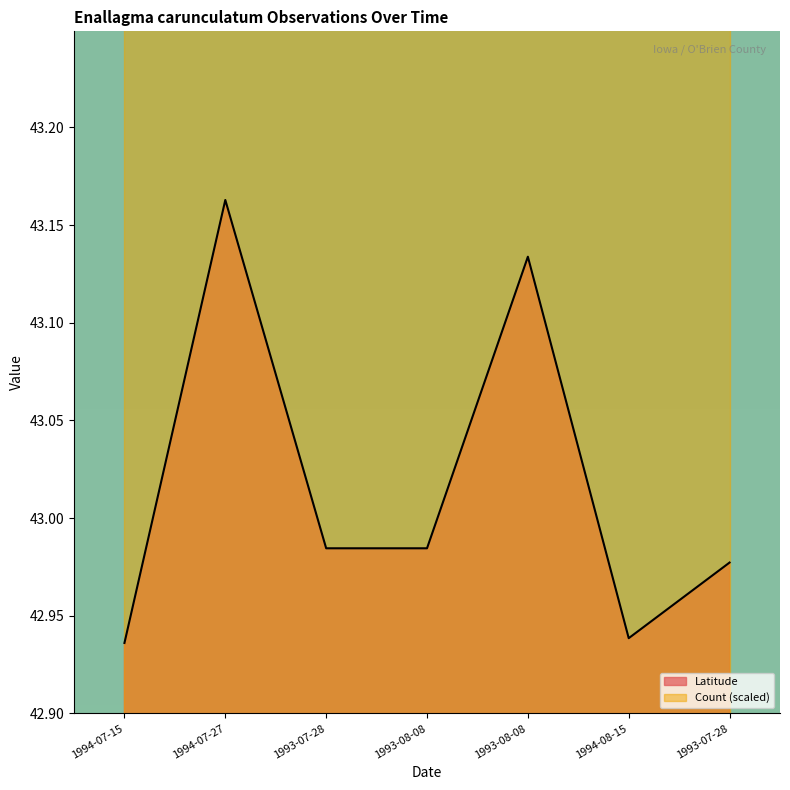

What is the difference between the second highest and minimum values?

0.2